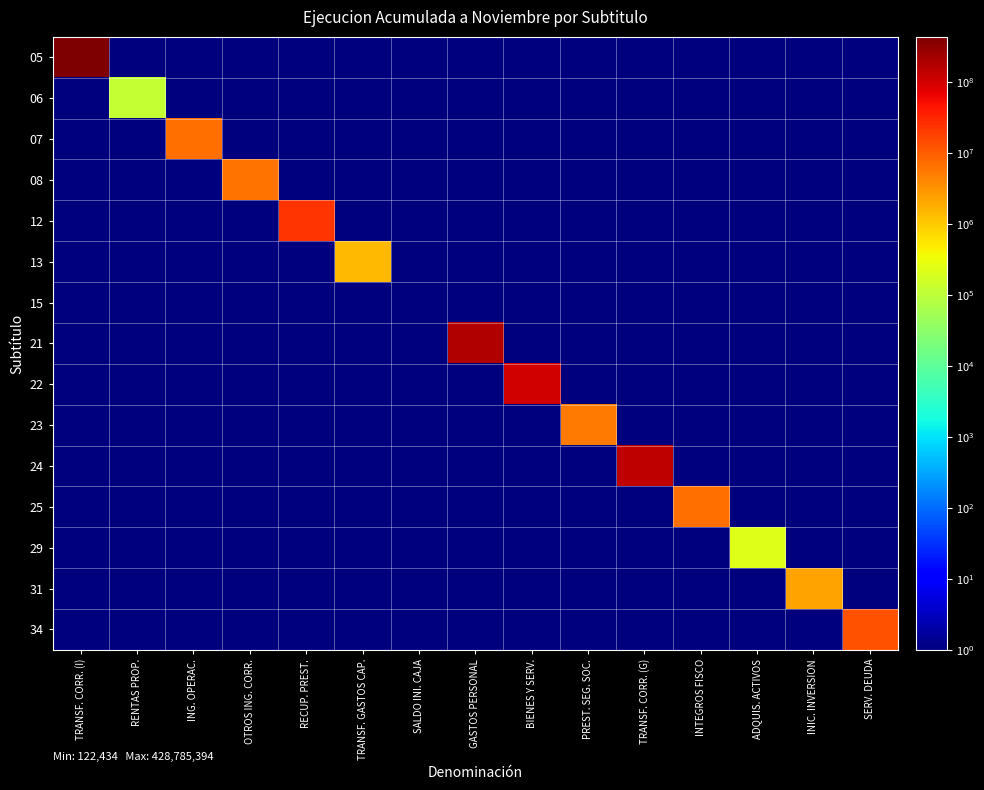

Which series has the largest range (max minus min)?

05